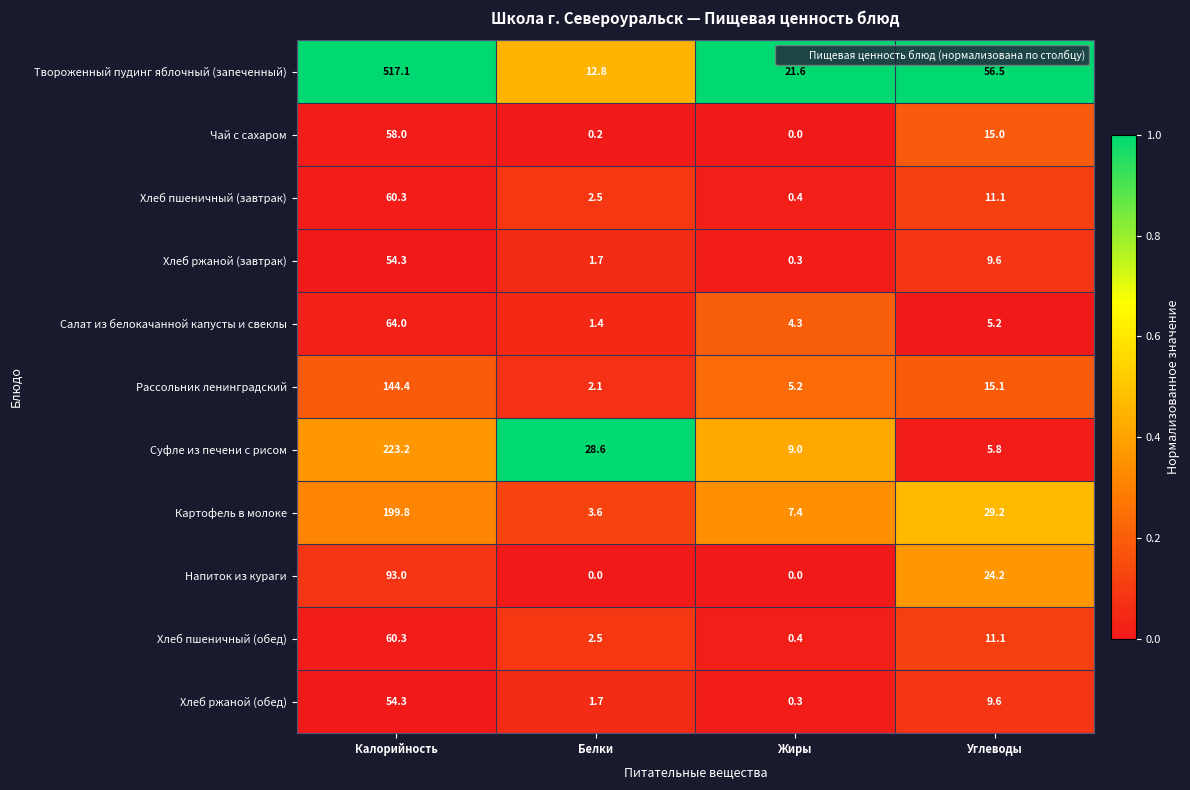

At how many categories does at least one series exceed 0?

4